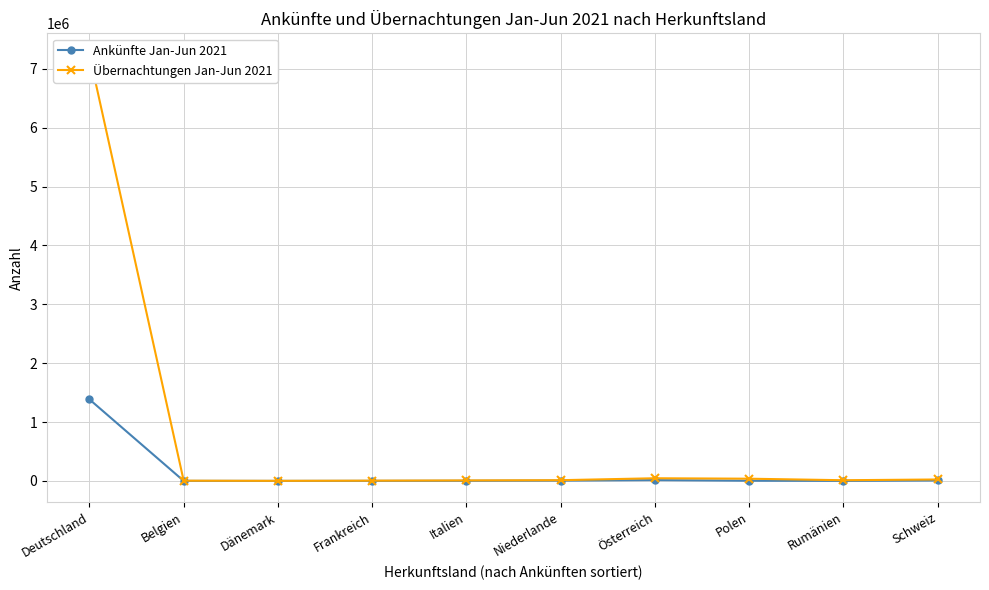

What position from the left is Italien?

5